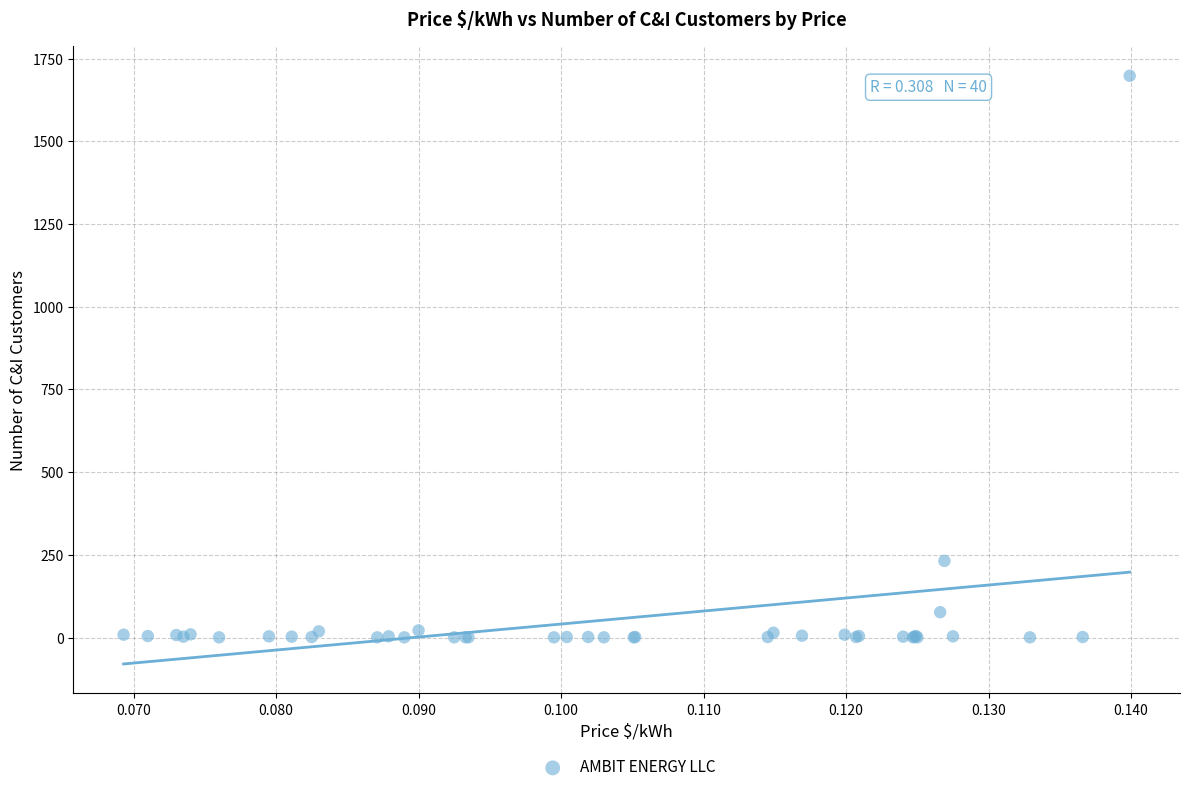

What Y value in the scatter plot is closest to 849?

232